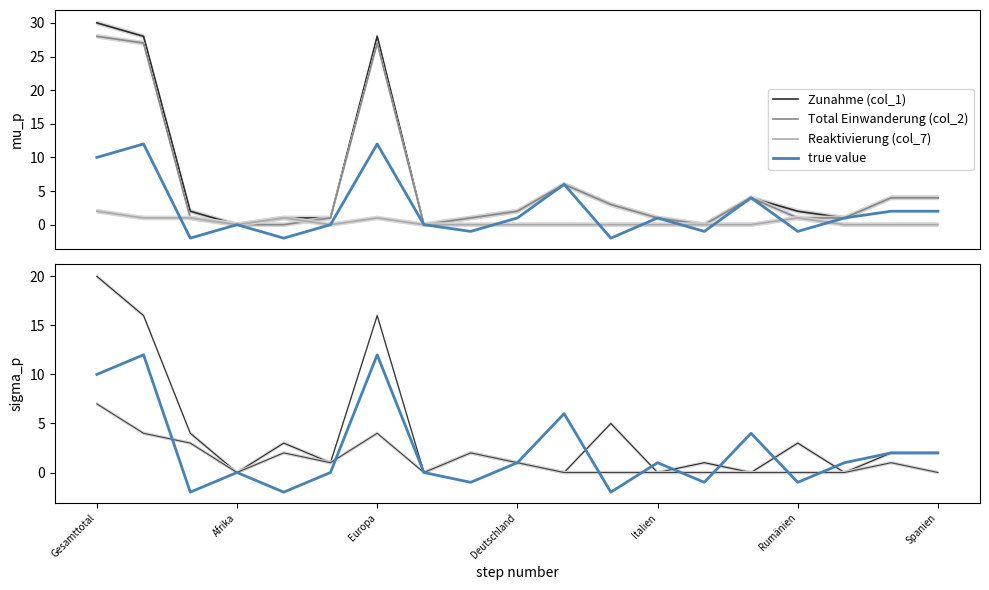

In Total Einwanderung (col_2), how many points are higher than both neighbors (excluding endpoints)?

3